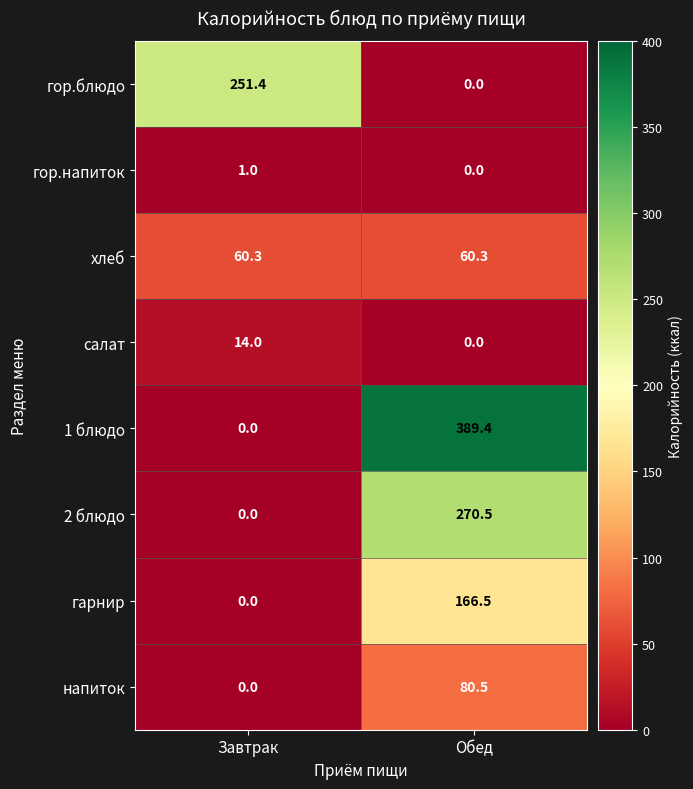

Which series has the largest total across all categories?

1 блюдо